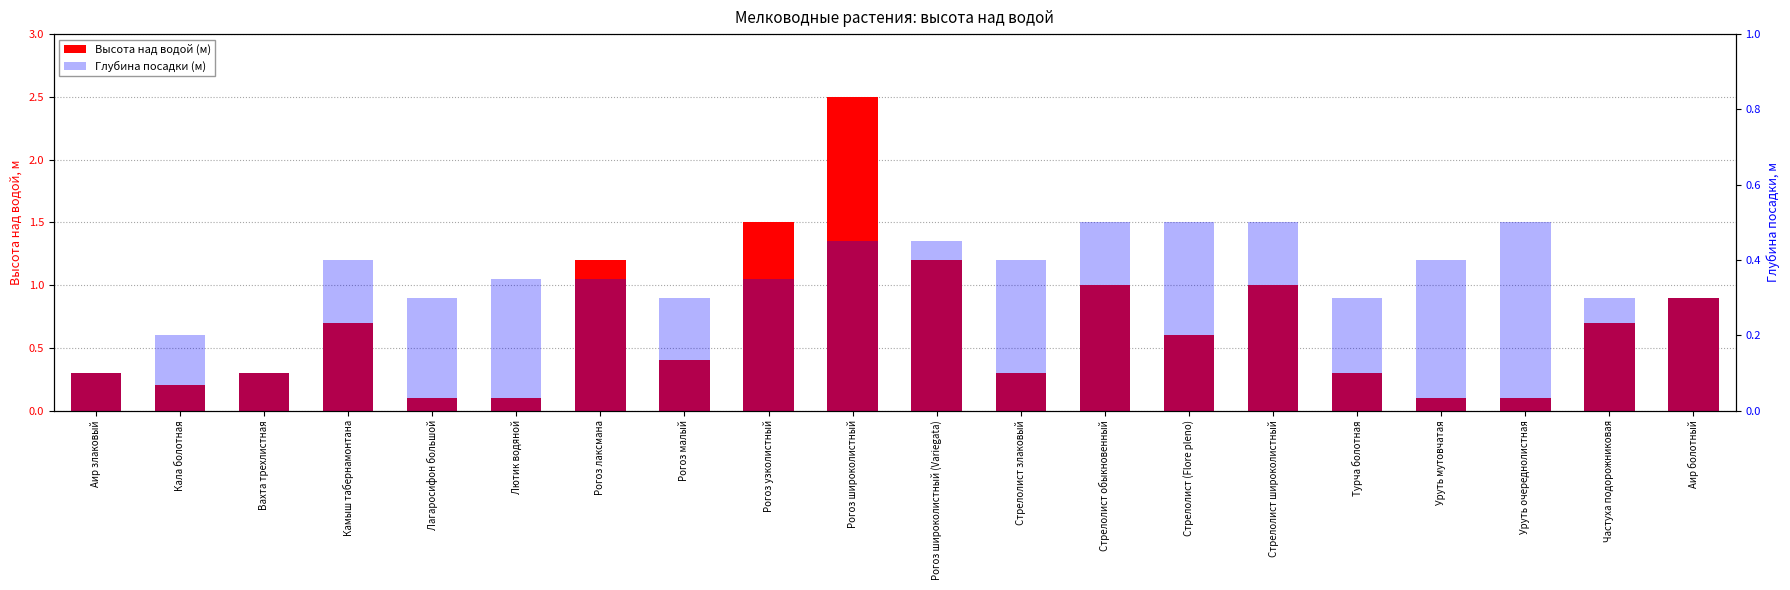

What value does the Глубина посадки (м) series have at Аир болотный?

0.3